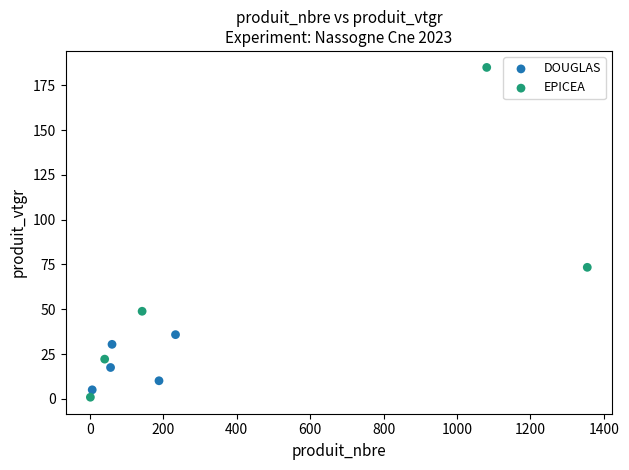

Which series has the widest spread of Y values?

EPICEA